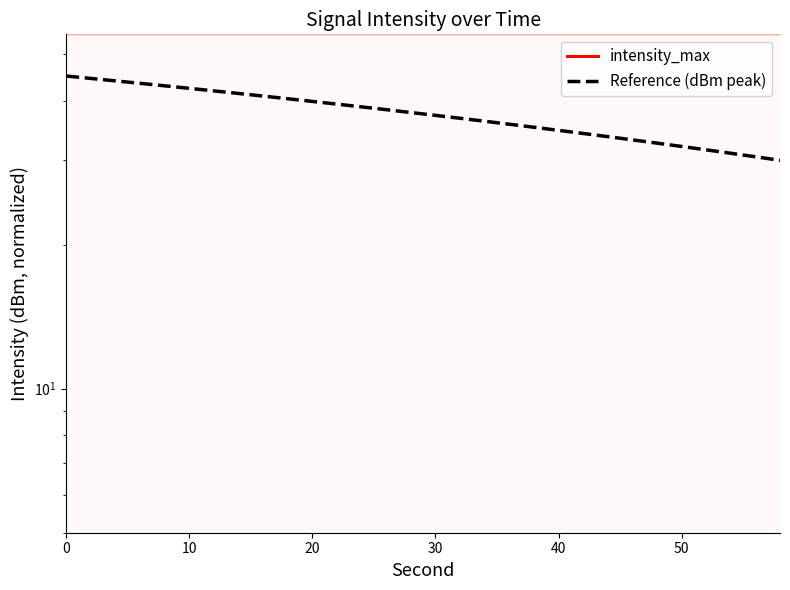

The Reference (dBm peak) series shows 13.5 at 12. True or false?

False